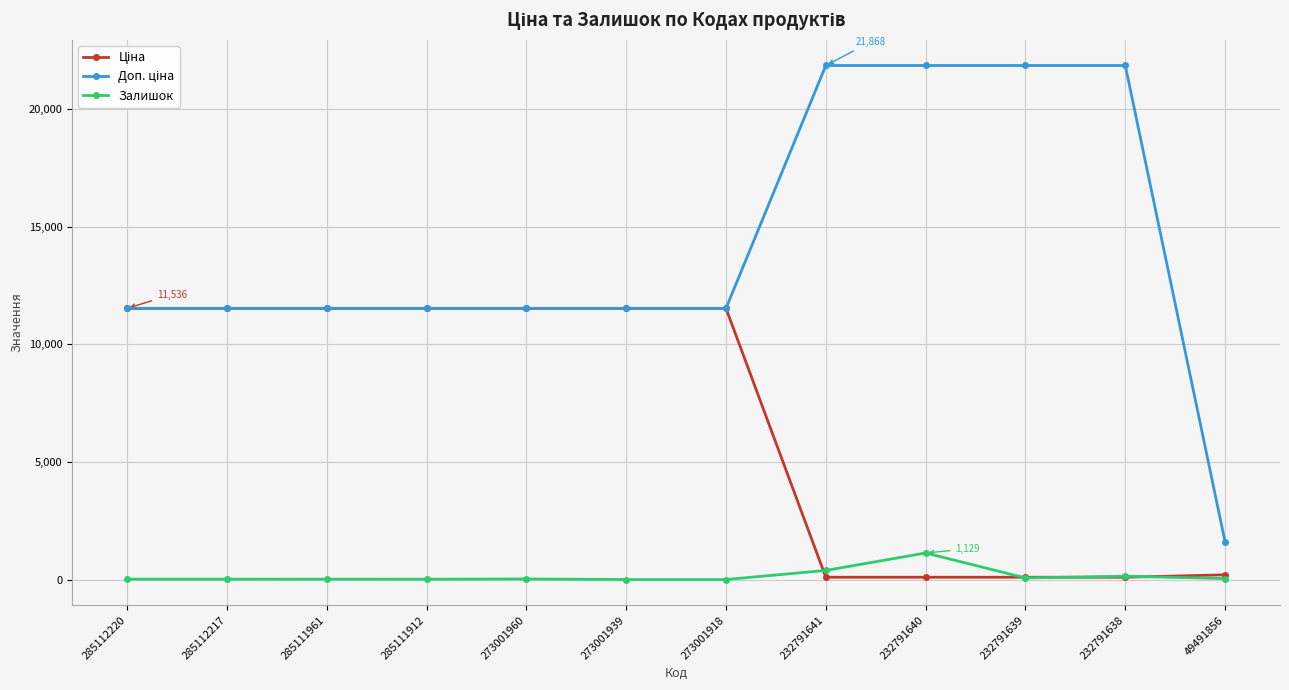

True or false: Залишок has a value of 15.0 at 285111961.

True